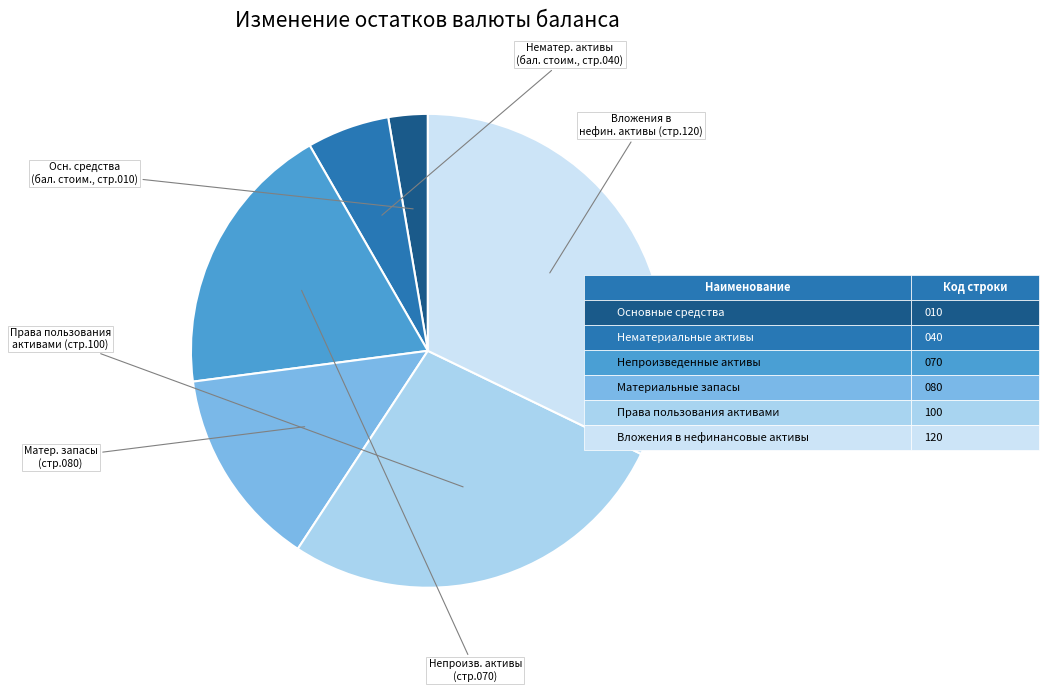

How many segments does this pie chart have?

6